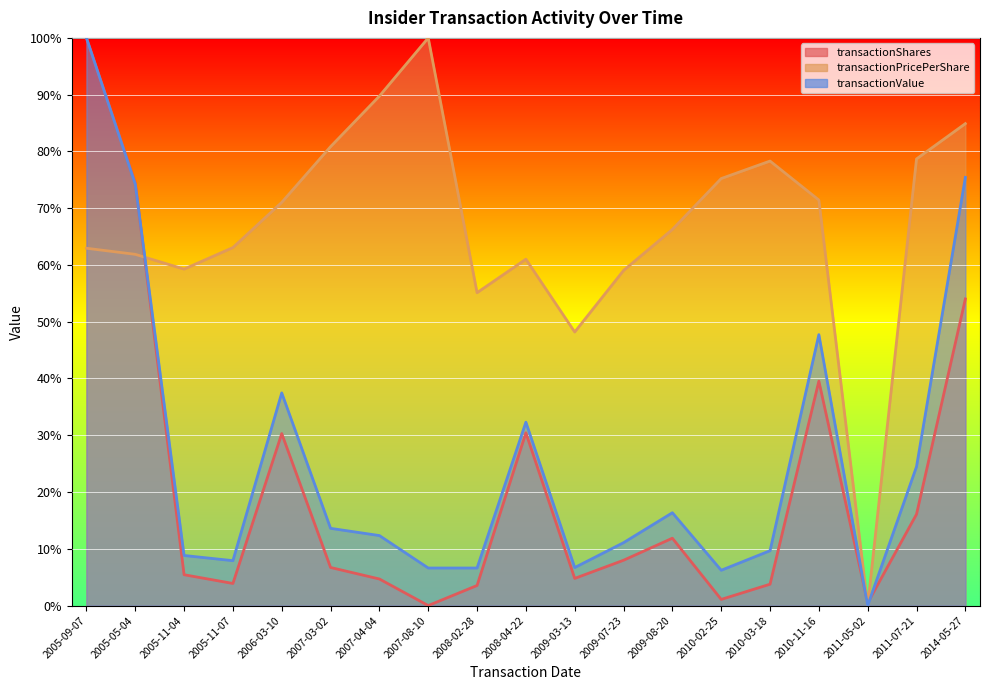

How many values in the transactionValue series are below 12?

9